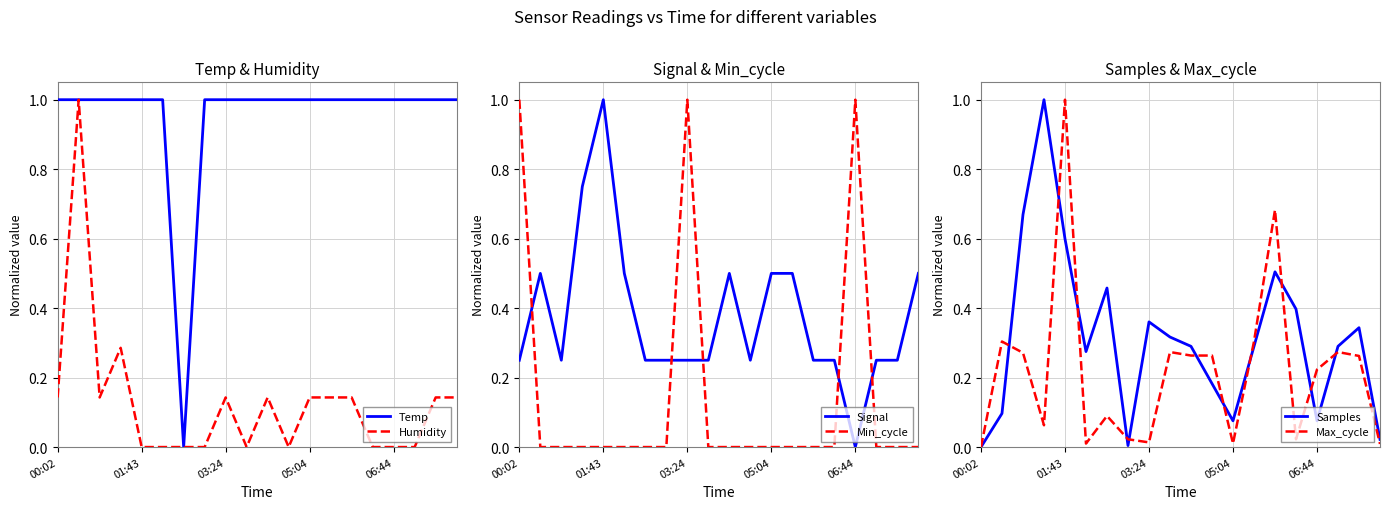

True or false: Temp and Samples intersect in this chart.

True